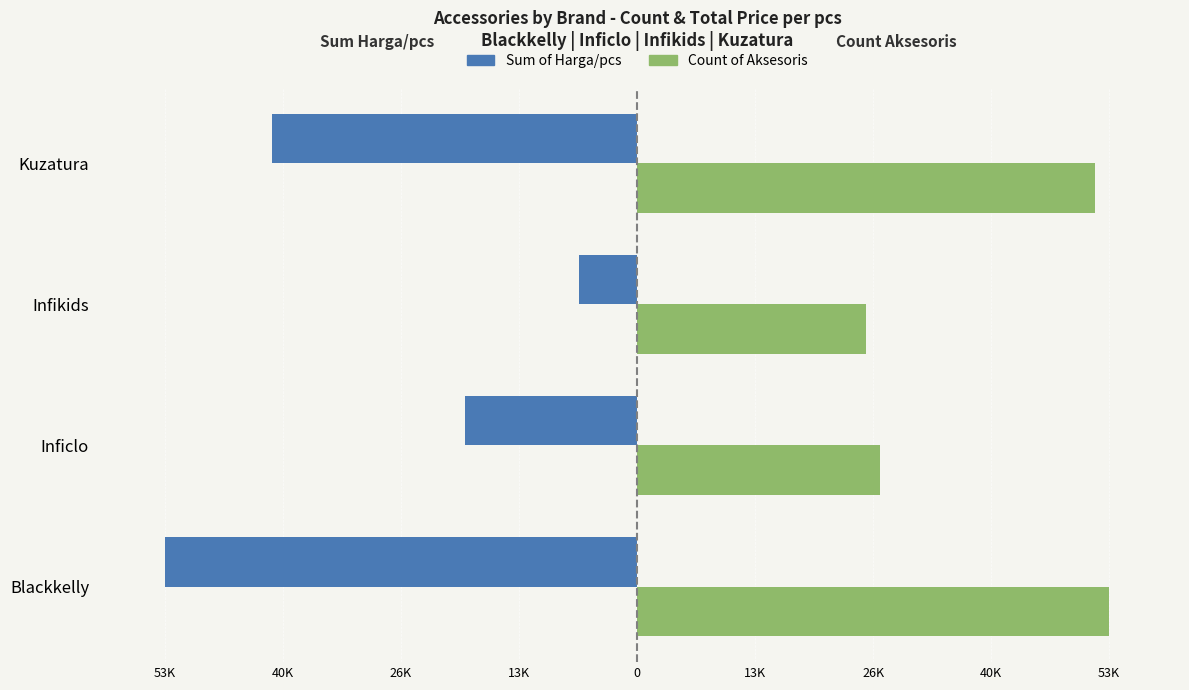

What is the greatest value displayed?

53606.0